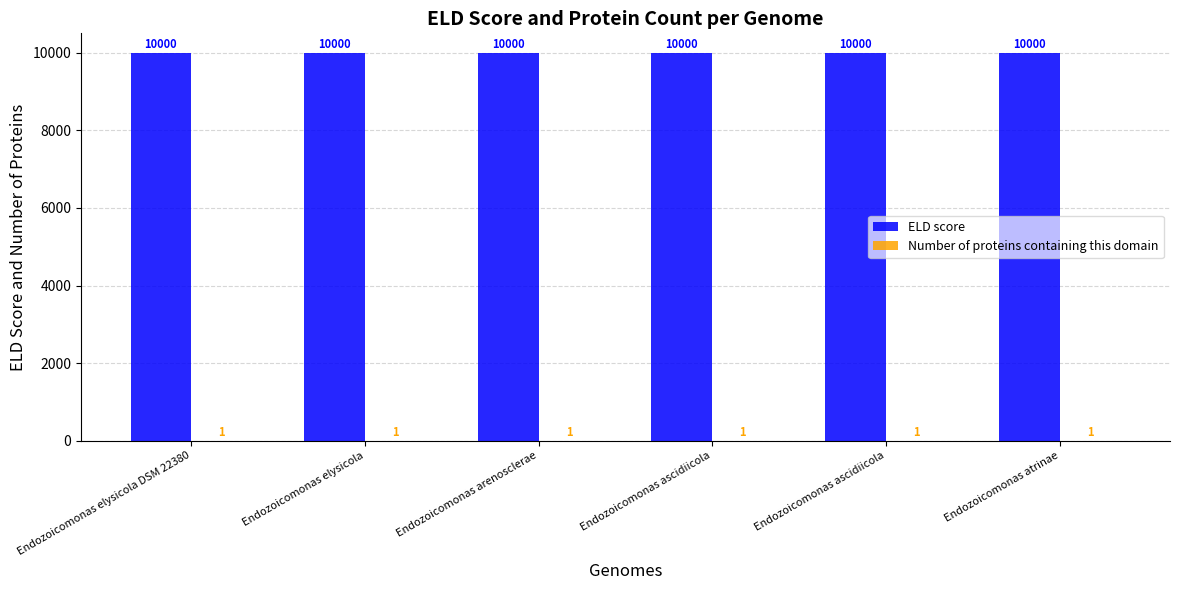

What is the maximum value shown in the chart?

10000